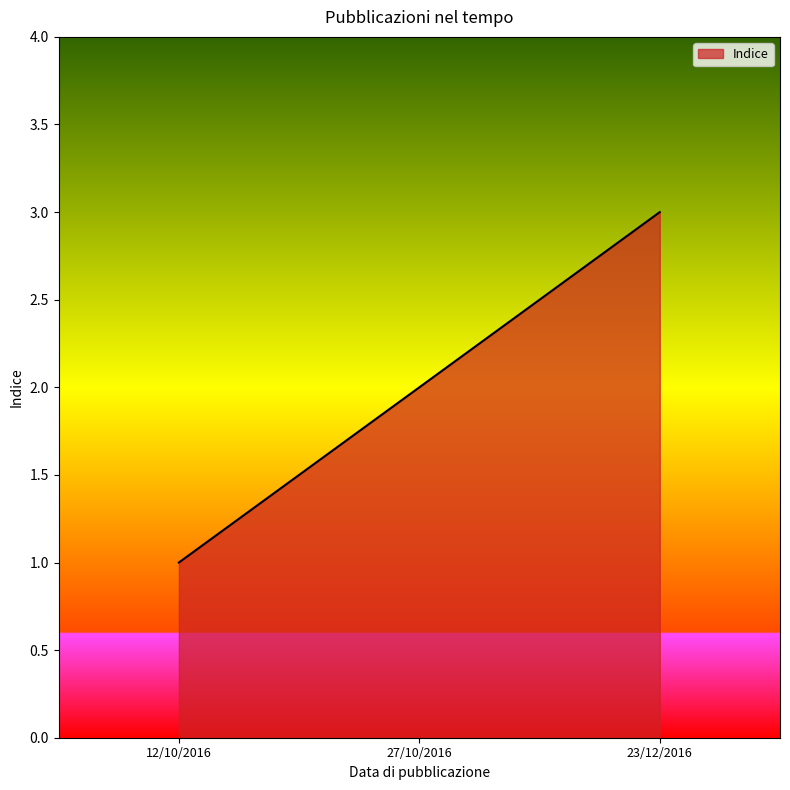

How many lines are shown in the chart?

1